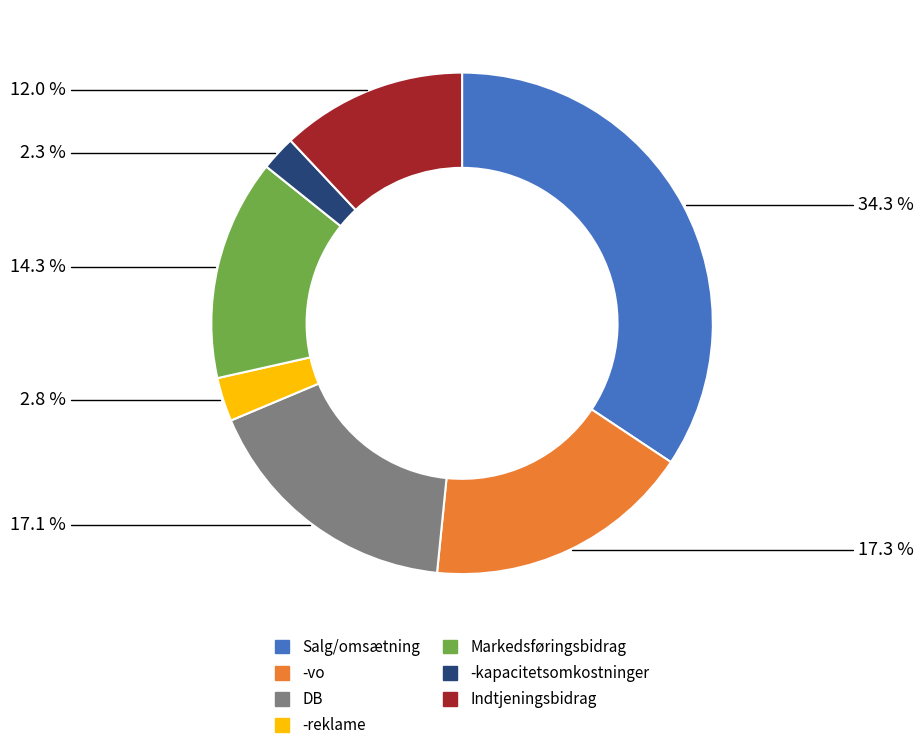

Combined, what portion of the pie is -reklame and Indtjeningsbidrag?

14.8%